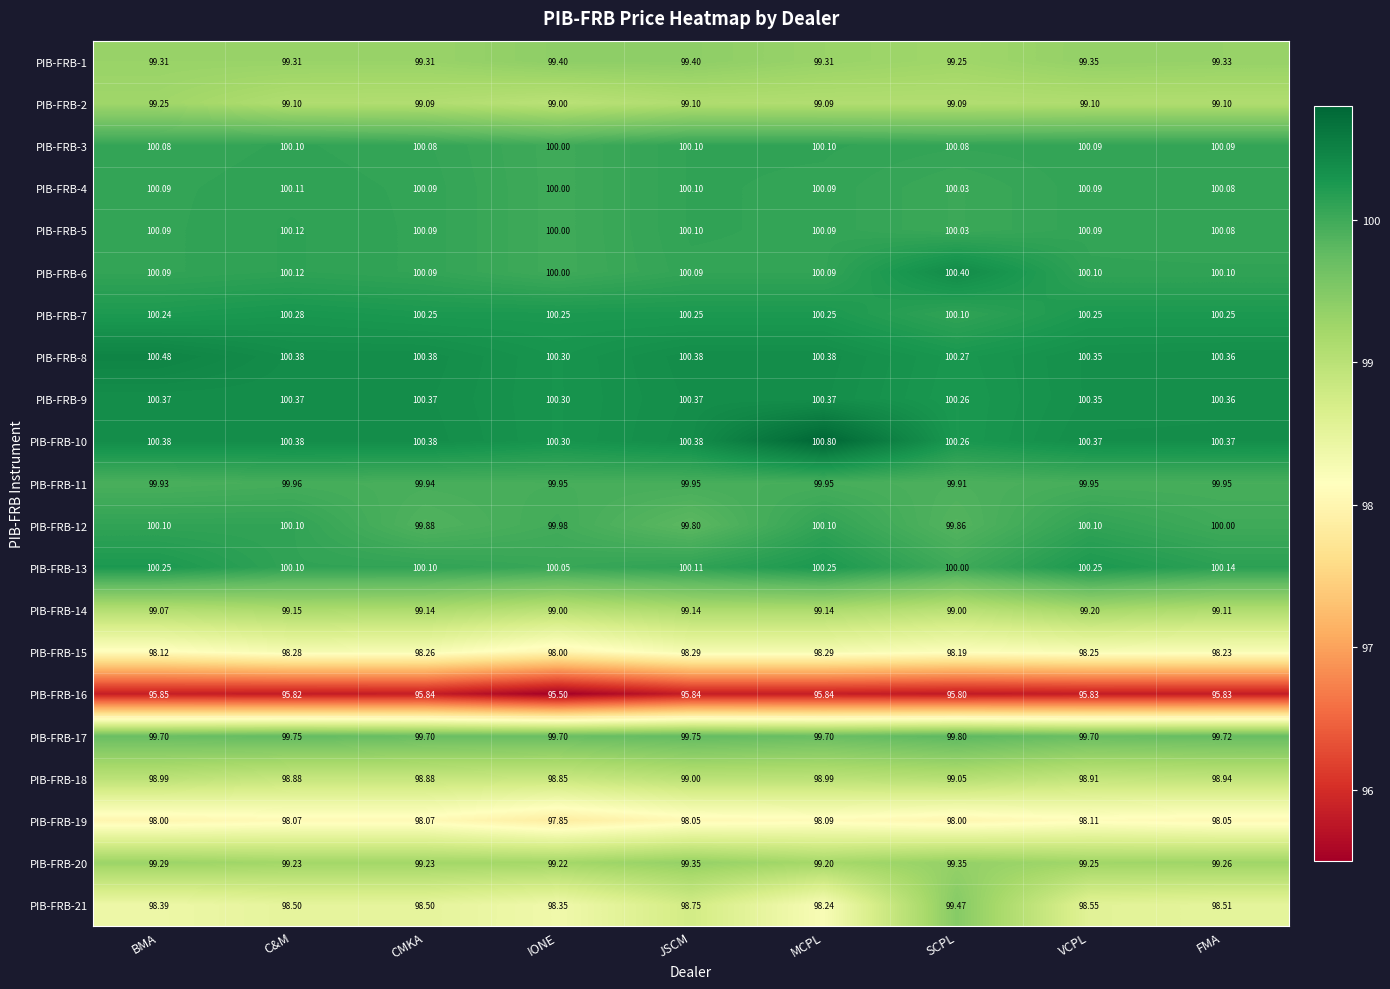

At which category is the sum across all series the highest?

MCPL